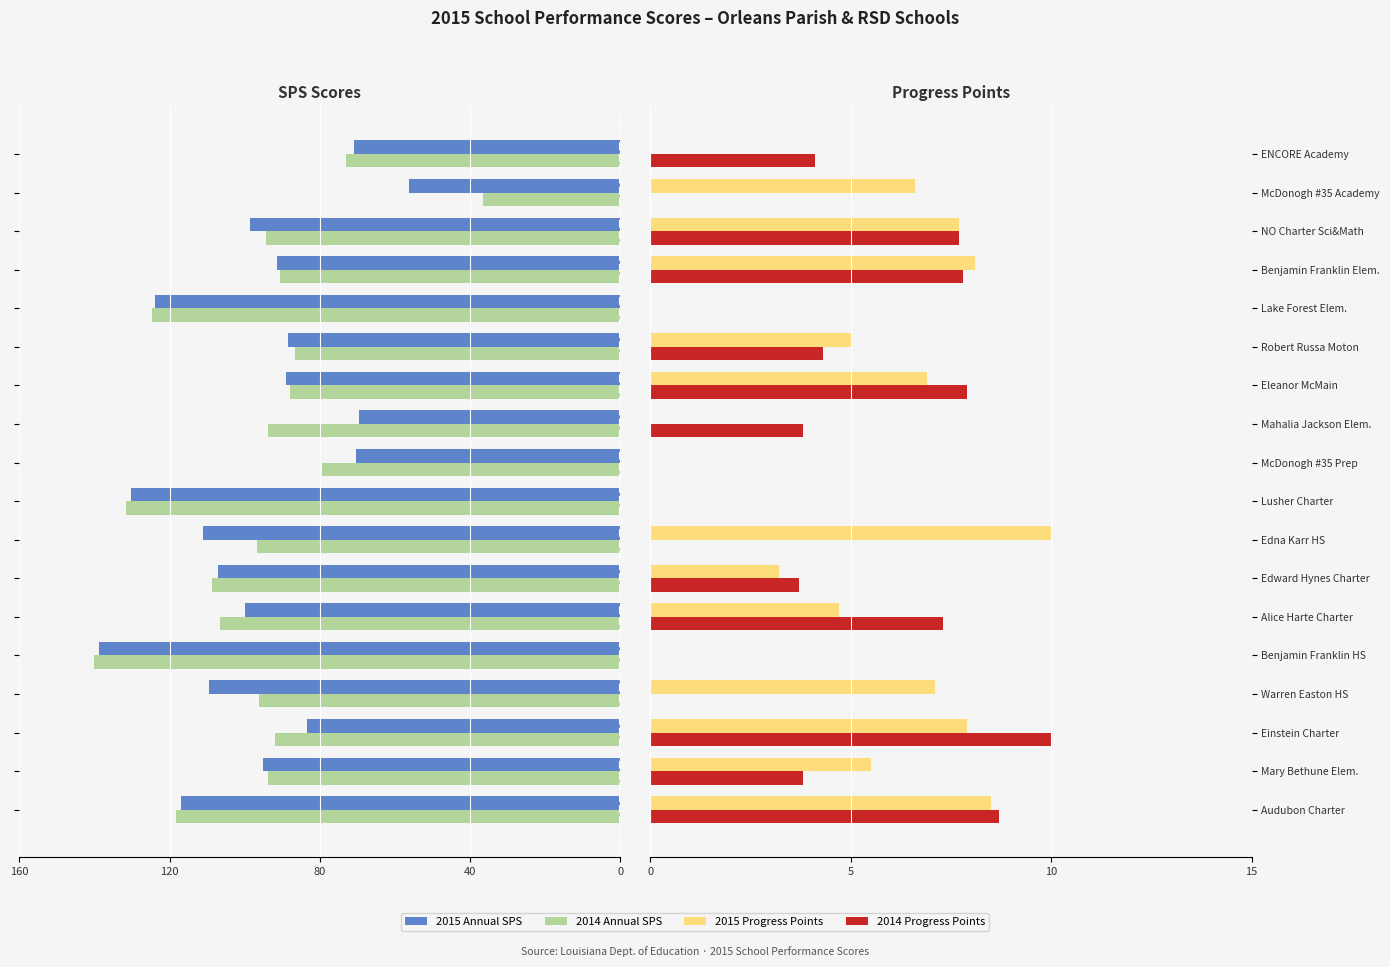

What is the difference between the 2014 Annual SPS values at Einstein Charter and McDonogh #35 Academy?

55.2